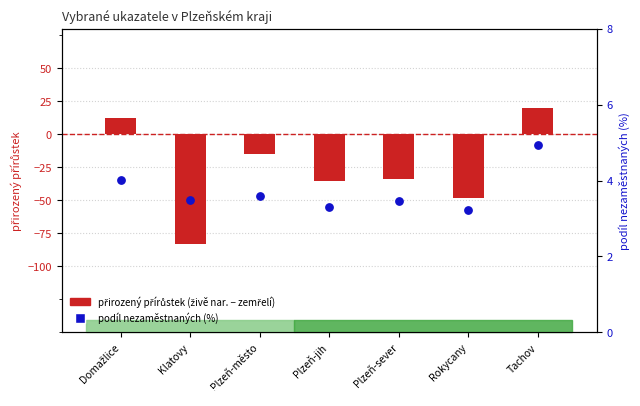

Is the value of přirozený přírůstek (živě nar. − zemřelí) at Domažlice greater than the value of podíl nezaměstnaných (%) at Klatovy?

Yes